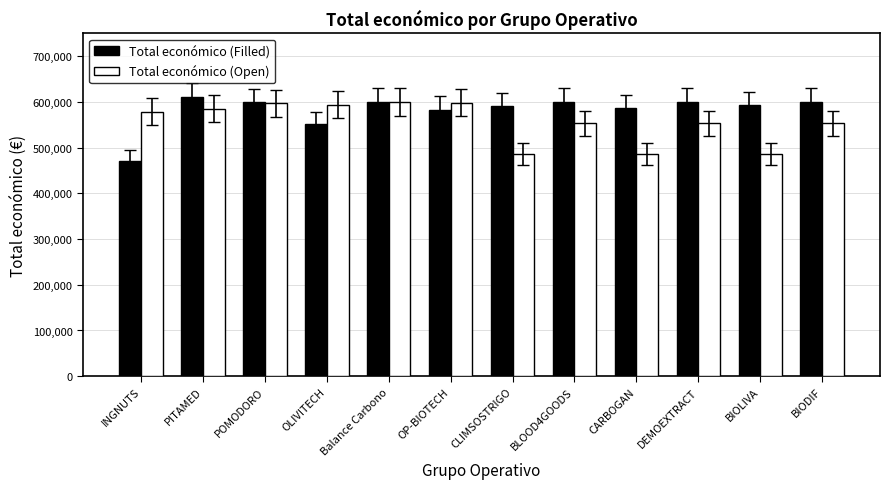

At how many categories does at least one series exceed 532722?

12